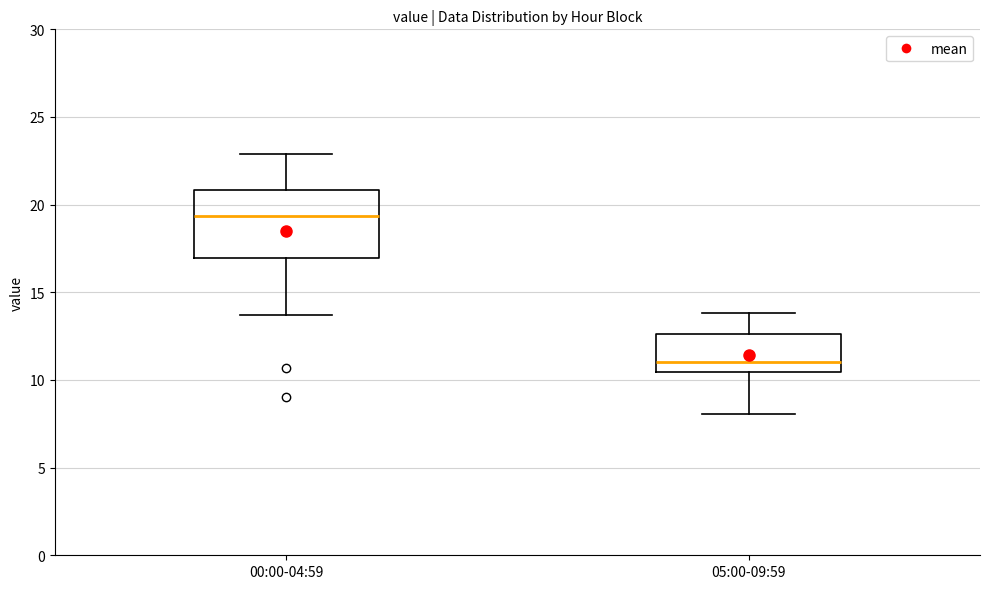

Comparing the boxes themselves (not the whiskers), which one is the tallest?

00:00-04:59